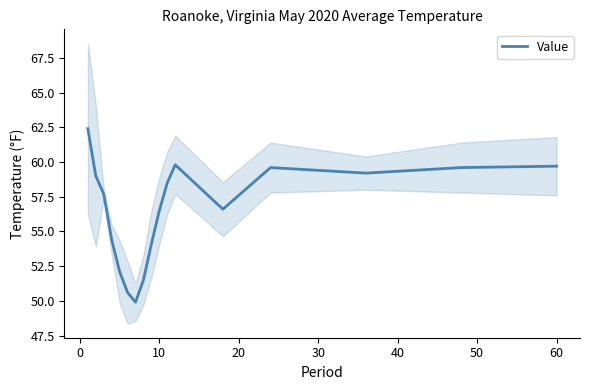

What is the maximum value for Value?

62.4